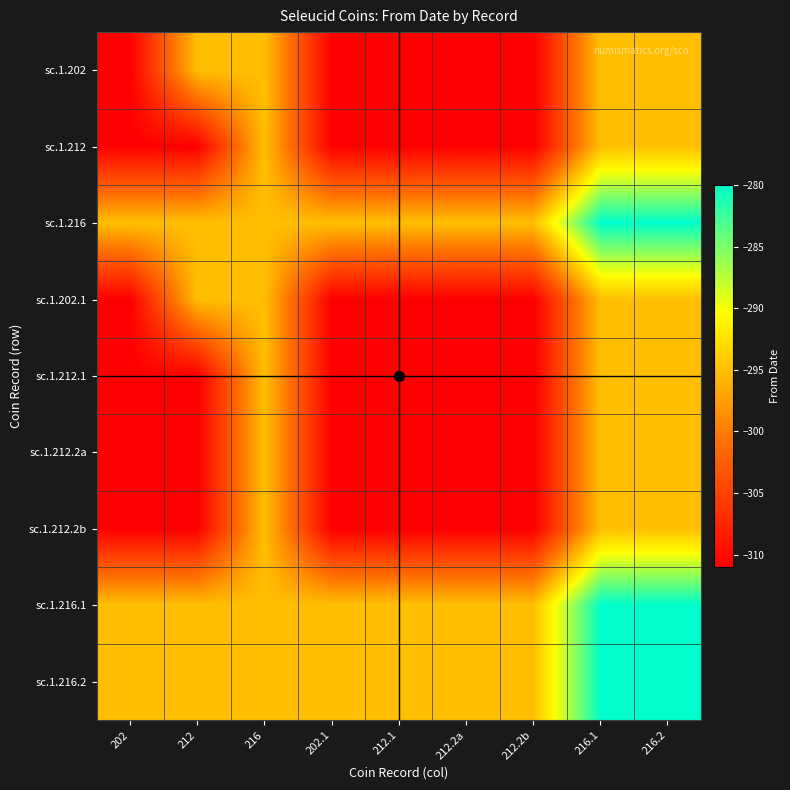

What is the minimum value shown in the chart?

-311